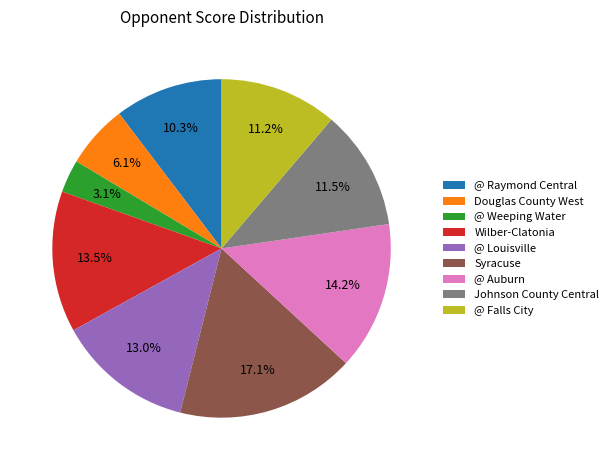

Which slice is the smallest?

@ Weeping Water